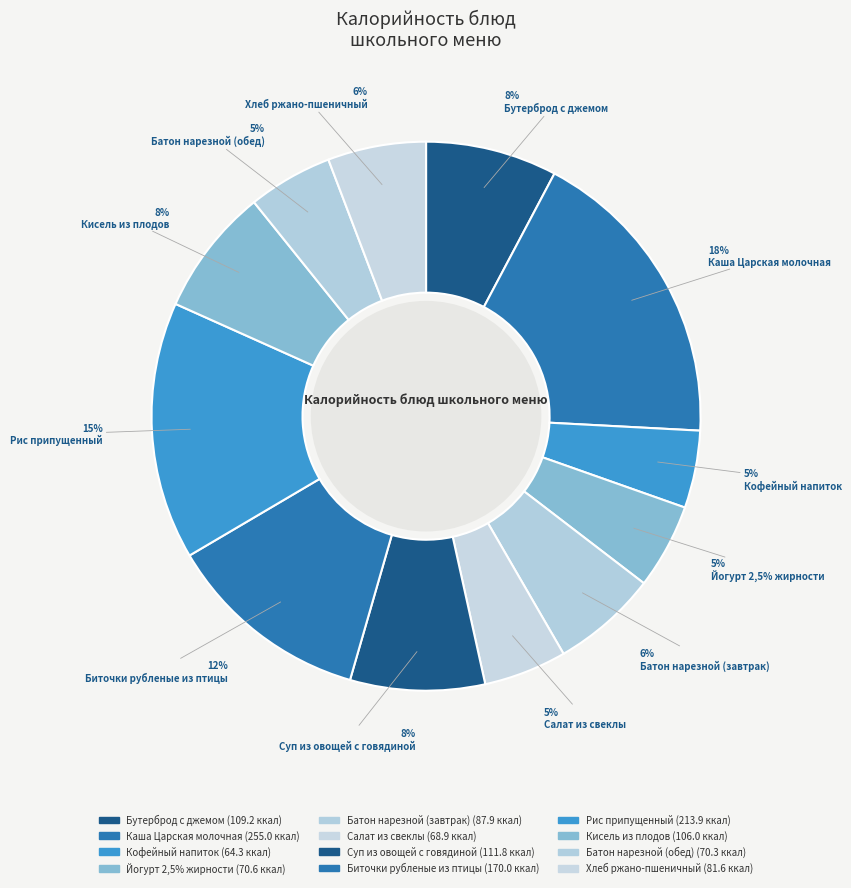

To the nearest percent, what is the combined percentage of Кисель из плодов and Батон нарезной (завтрак)?

14%